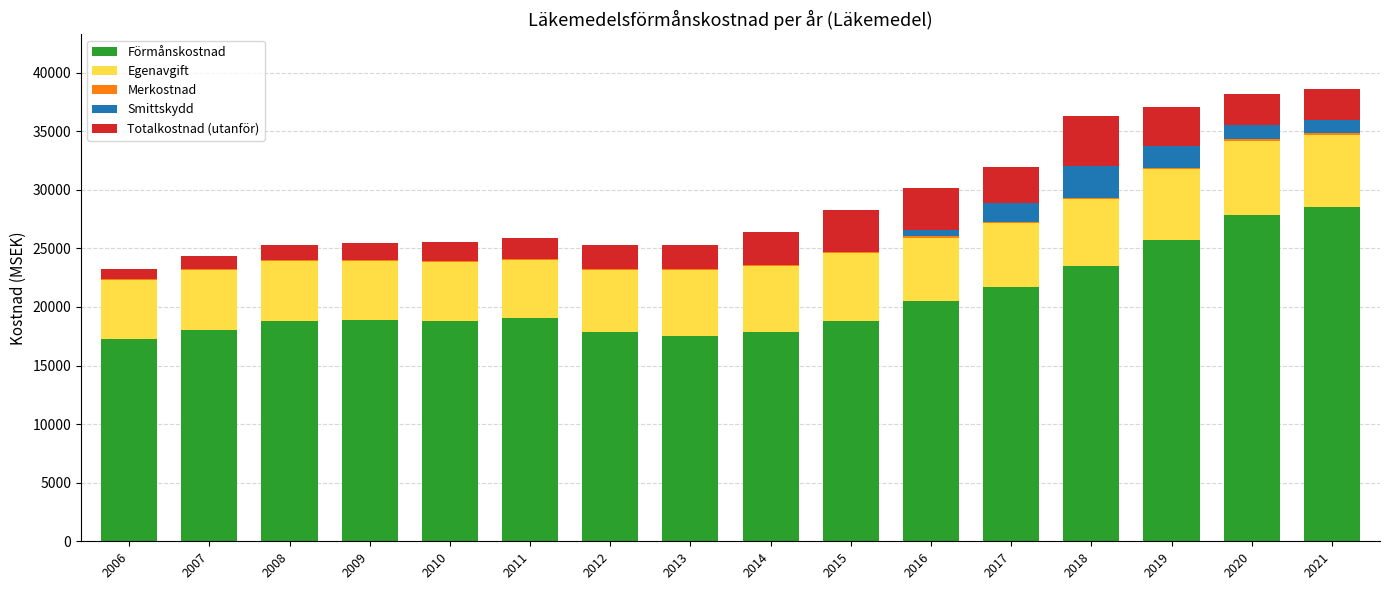

What is the sum of all Förmånskostnad values?

330590.4